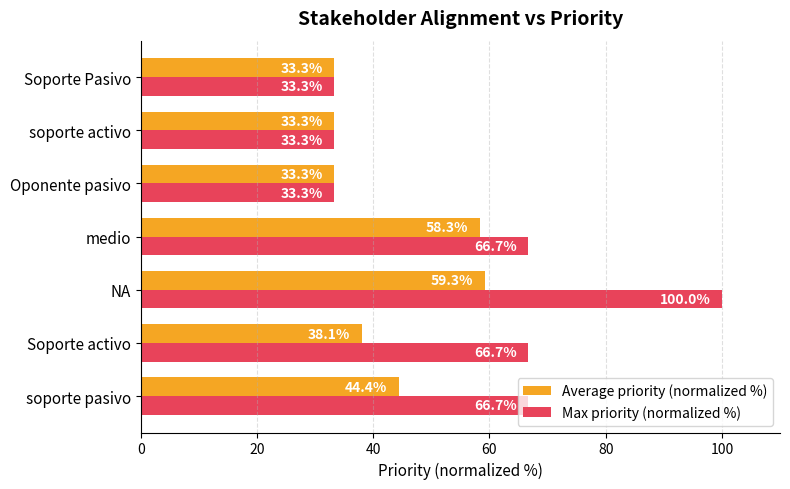

At which category is the sum across all series the highest?

NA